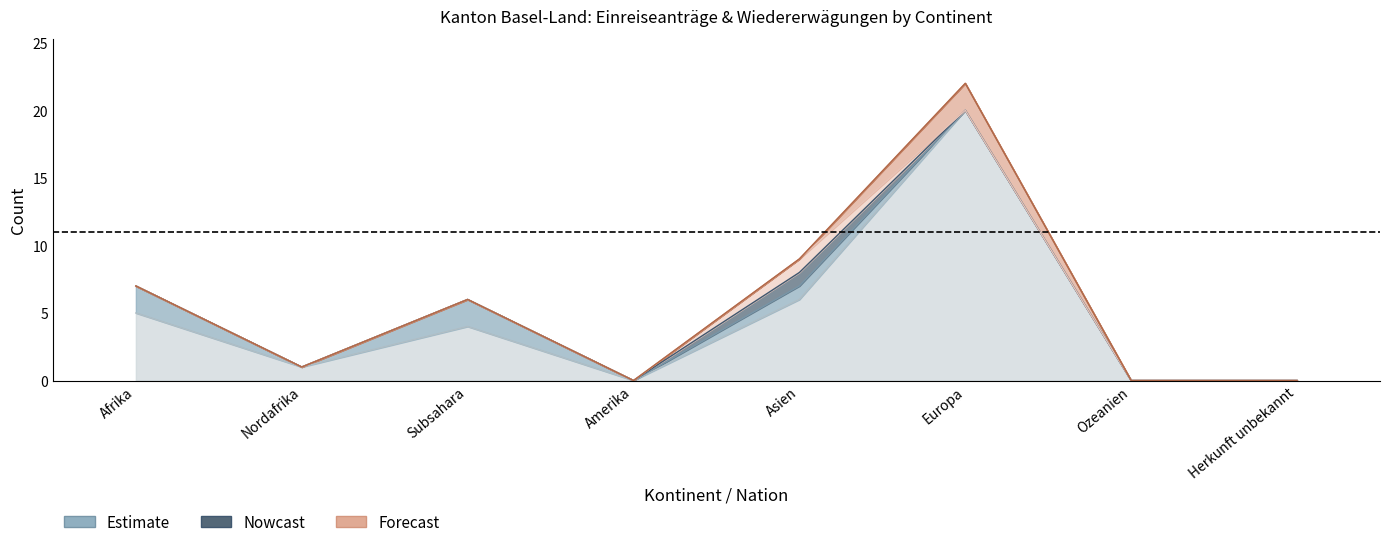

At how many categories does at least one series exceed 6?

1